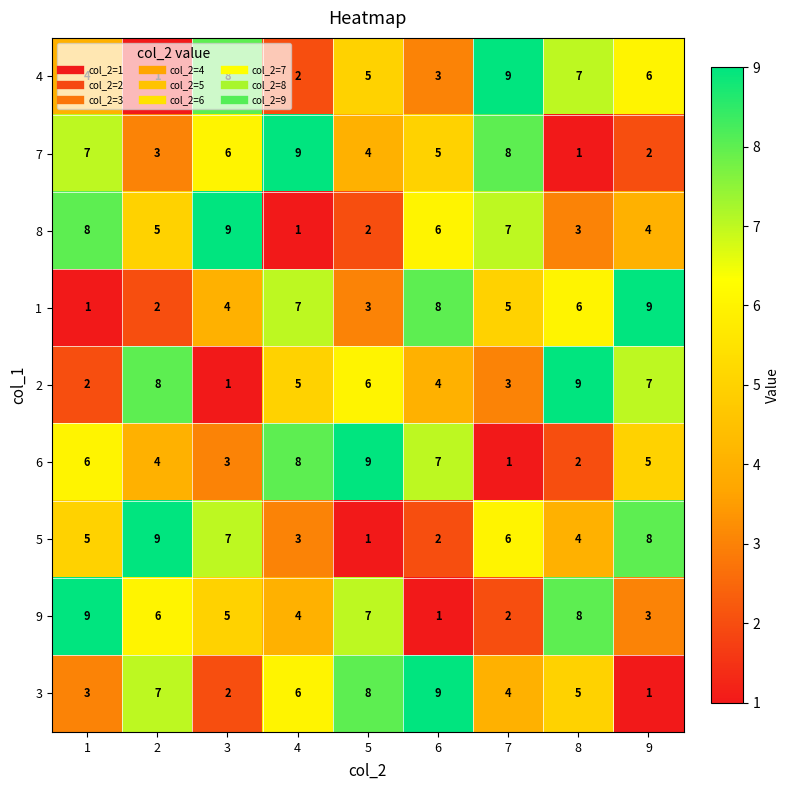

What is the difference between the maximum and second lowest values in the 7 series?

7